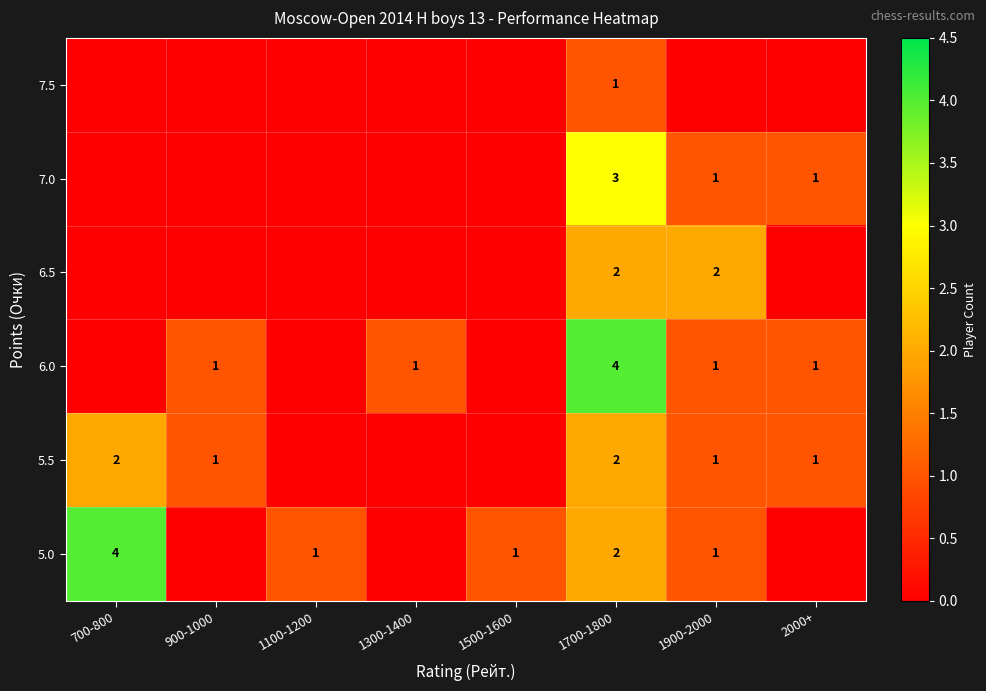

The 5.0 series shows 1 at 1500-1600. True or false?

True